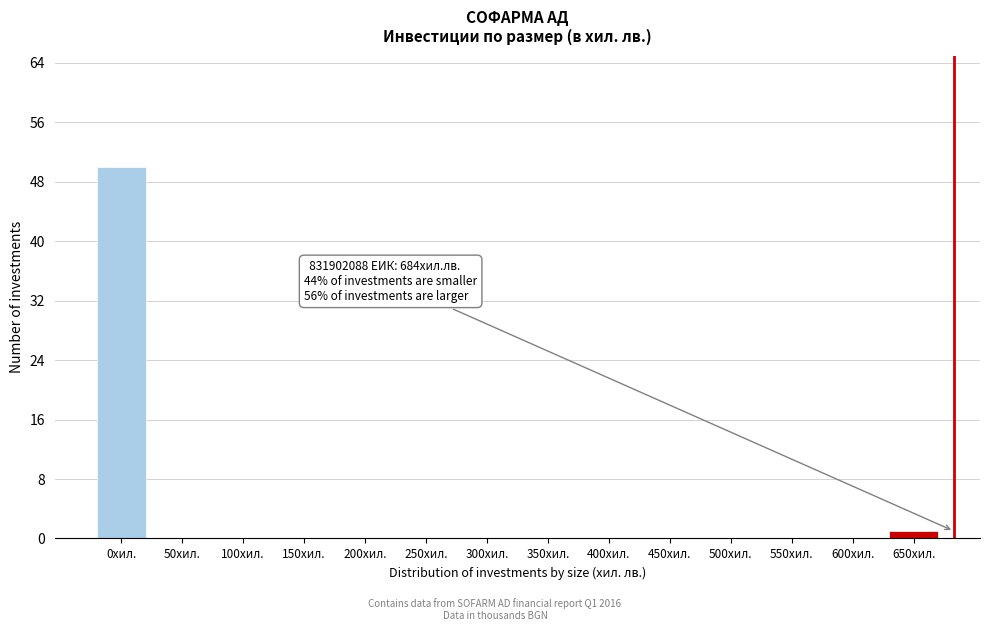

Reading left to right, extract all data points from this chart.

0хил.=50	50хил.=0	100хил.=0	150хил.=0	200хил.=0	250хил.=0	300хил.=0	350хил.=0	400хил.=0	450хил.=0	500хил.=0	550хил.=0	600хил.=0	650хил.=1